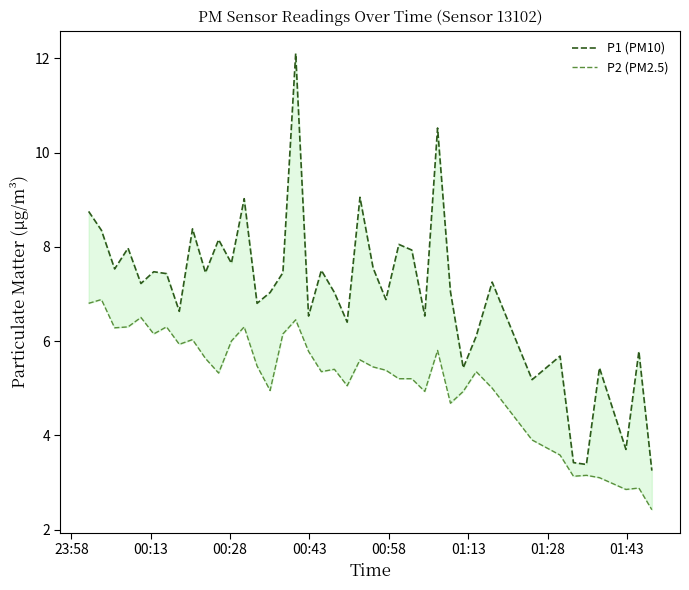

Reading right to left, transcribe all the data shown in this chart.

P1 (PM10): 3.2	5.8	3.7	5.4	3.4	3.4	5.7	5.2	7.2	6.1	5.4	7.0	10.5	6.5	7.9	8.1	6.9	7.5	9.1	6.4	7.0	7.5	6.5	12.1	7.5	7.0	6.8	9.0	7.7	8.2	7.5	8.4	6.6	7.4	7.5	7.2	8.0	7.5	8.3	8.8
P2 (PM2.5): 2.4	2.9	2.9	3.1	3.1	3.1	3.6	3.9	5.0	5.3	4.9	4.7	5.8	4.9	5.2	5.2	5.4	5.5	5.6	5.0	5.4	5.3	5.8	6.5	6.2	5.0	5.5	6.3	6.0	5.3	5.6	6.0	5.9	6.3	6.2	6.5	6.3	6.3	6.9	6.8